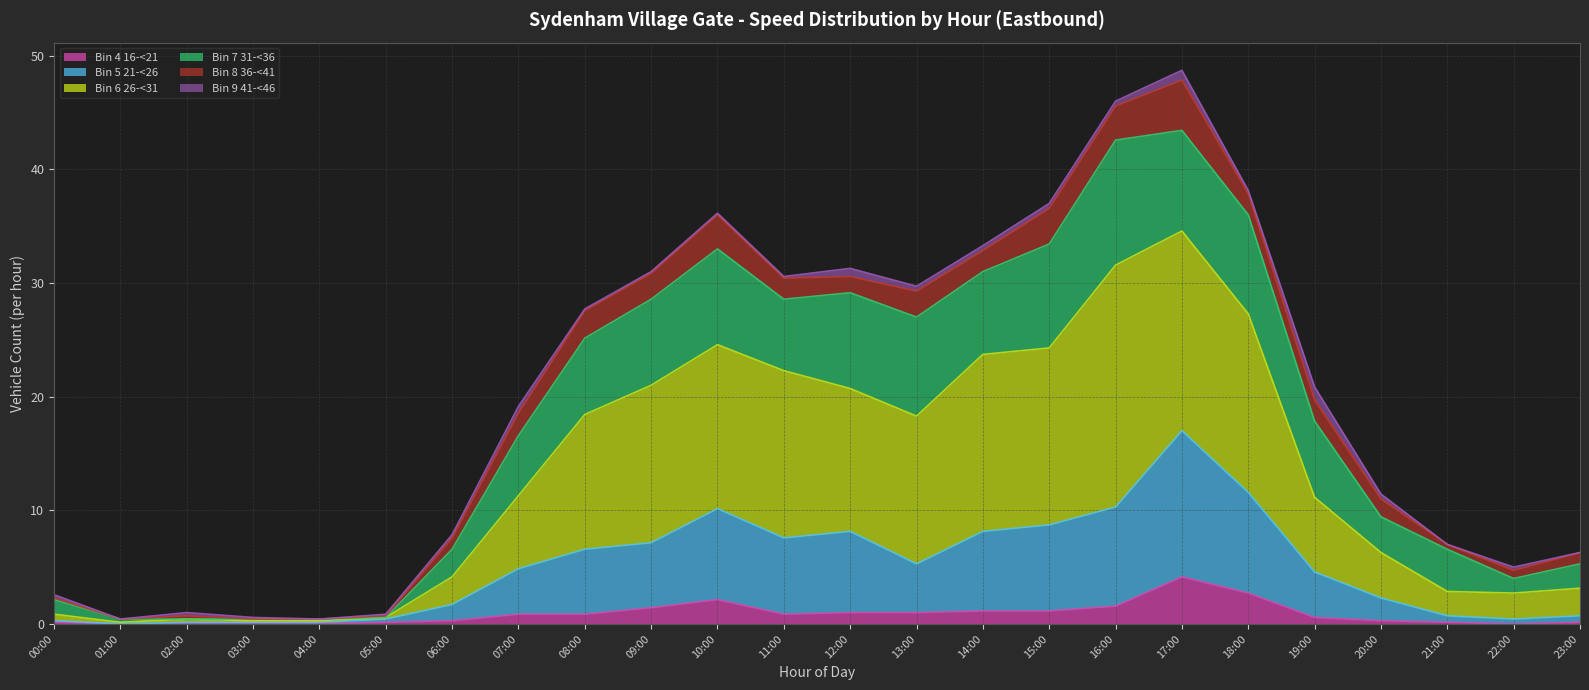

Which category has the highest value across all series?

17:00